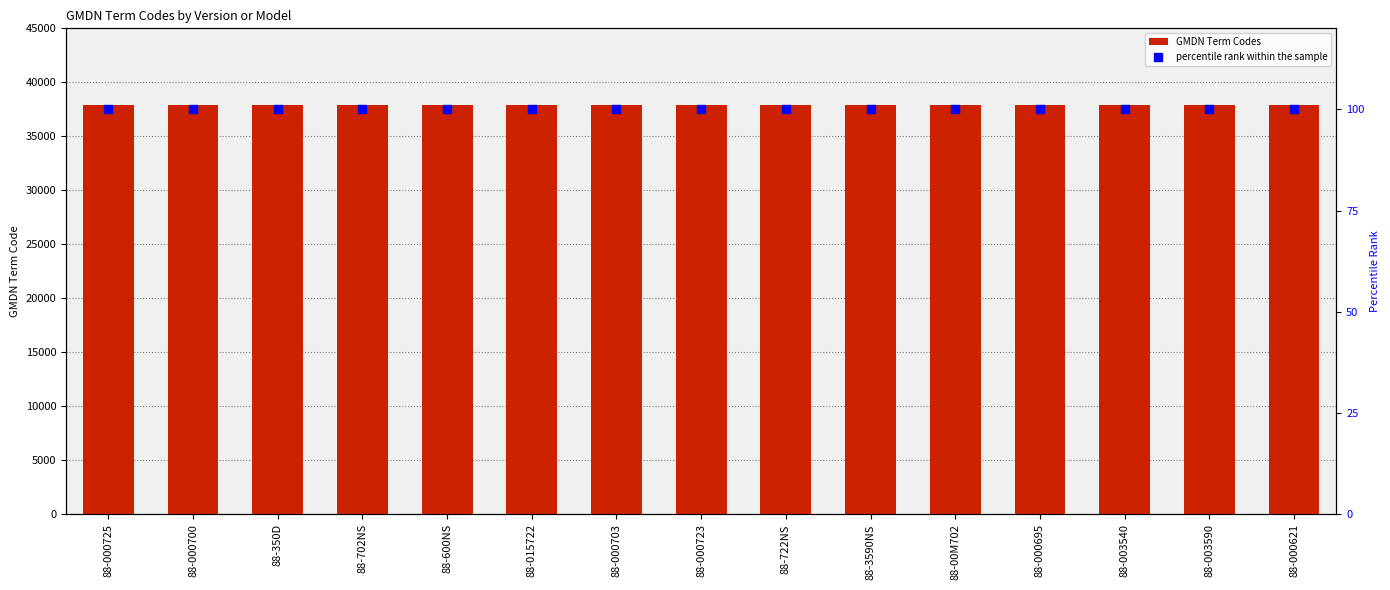

What is the average value of the GMDN Term Codes series?

37861